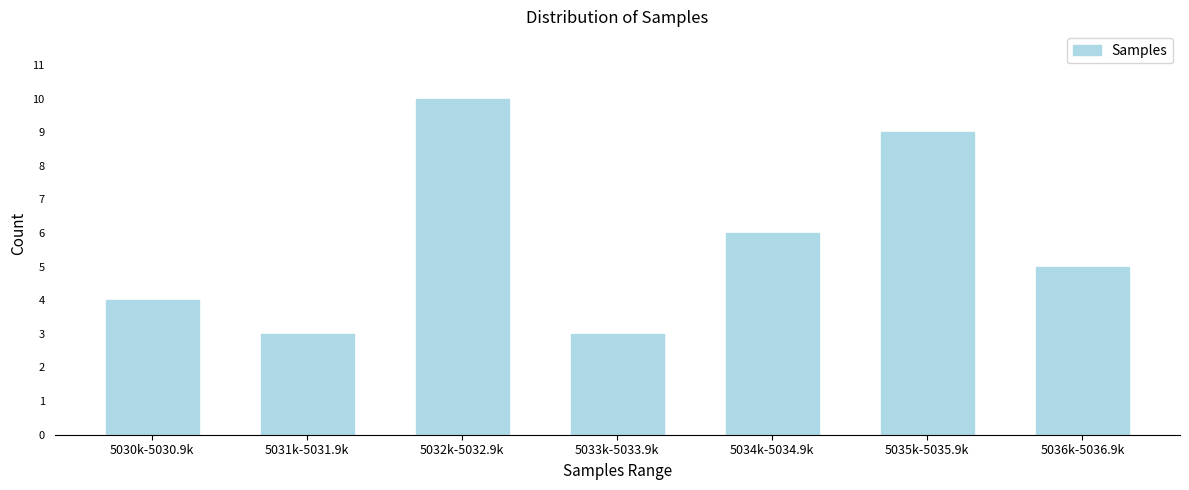

Reading left to right, list all the values displayed in this chart.

4	3	10	3	6	9	5